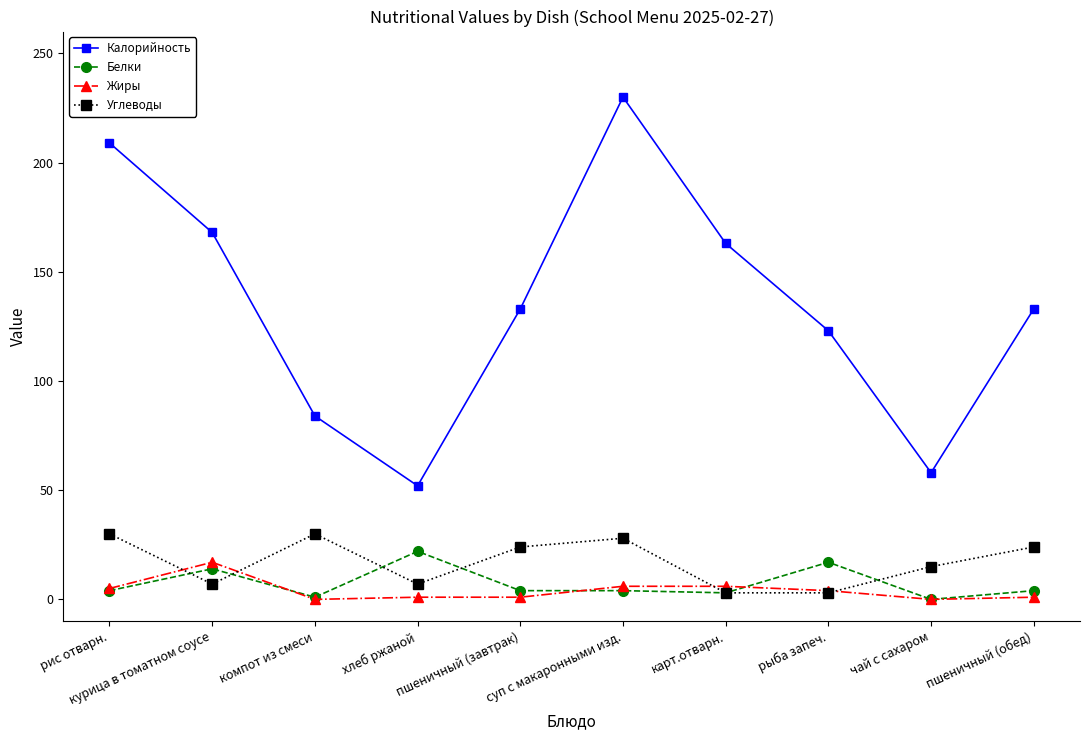

Which series has the largest total across all categories?

Калорийность